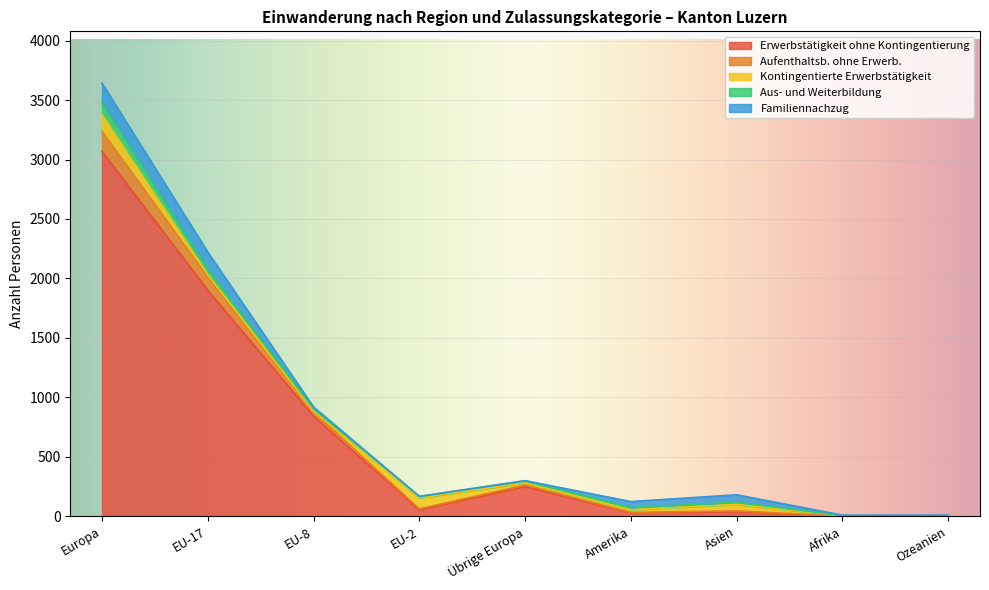

What is the total value across all series at EU-17?

2221